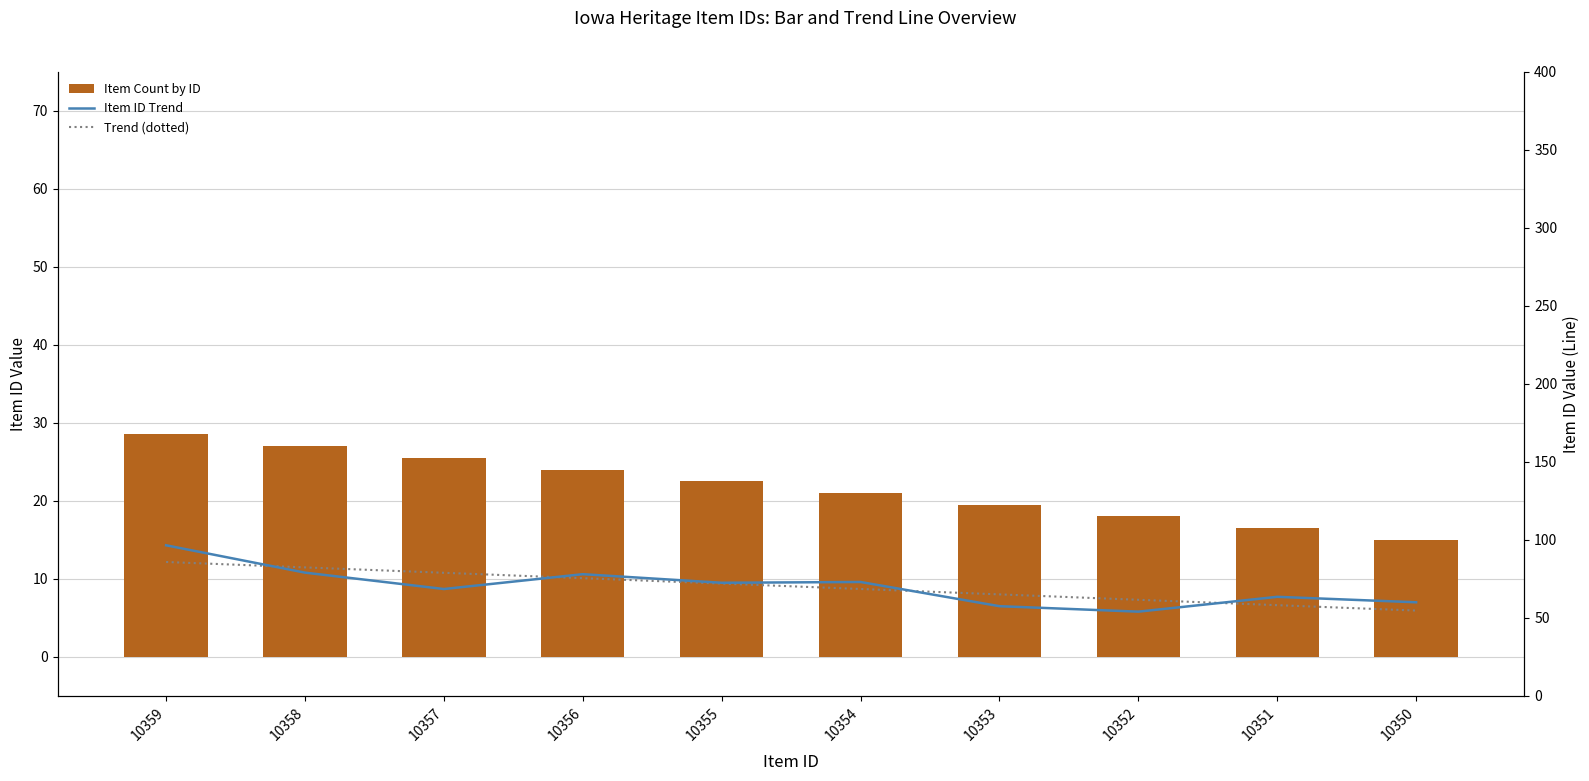

Reading right to left, what are all the values shown in this chart?

Item Count by ID: 15.0	16.5	18.0	19.5	21.0	22.5	24.0	25.5	27.0	28.5
Item ID Trend: 60.0	63.5	54.0	57.5	73.0	72.5	78.0	68.5	79.0	96.5
Trend (dotted): 54.7	58.1	61.6	65.1	68.5	72.0	75.4	78.9	82.4	85.8